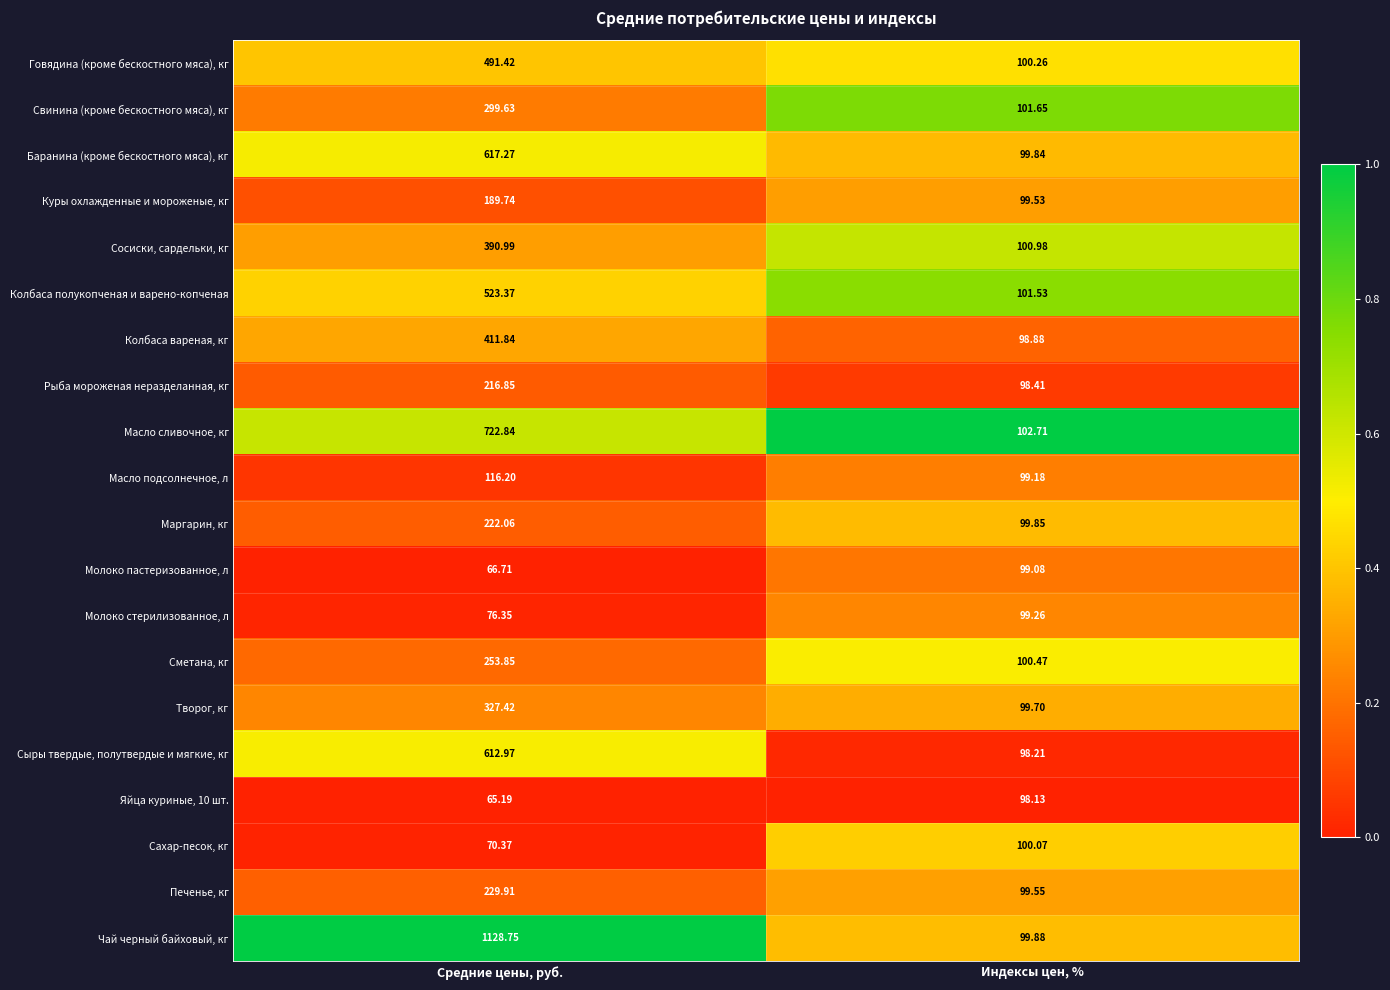

At which label does Чай черный байховый, кг reach its minimum?

Индексы цен, %